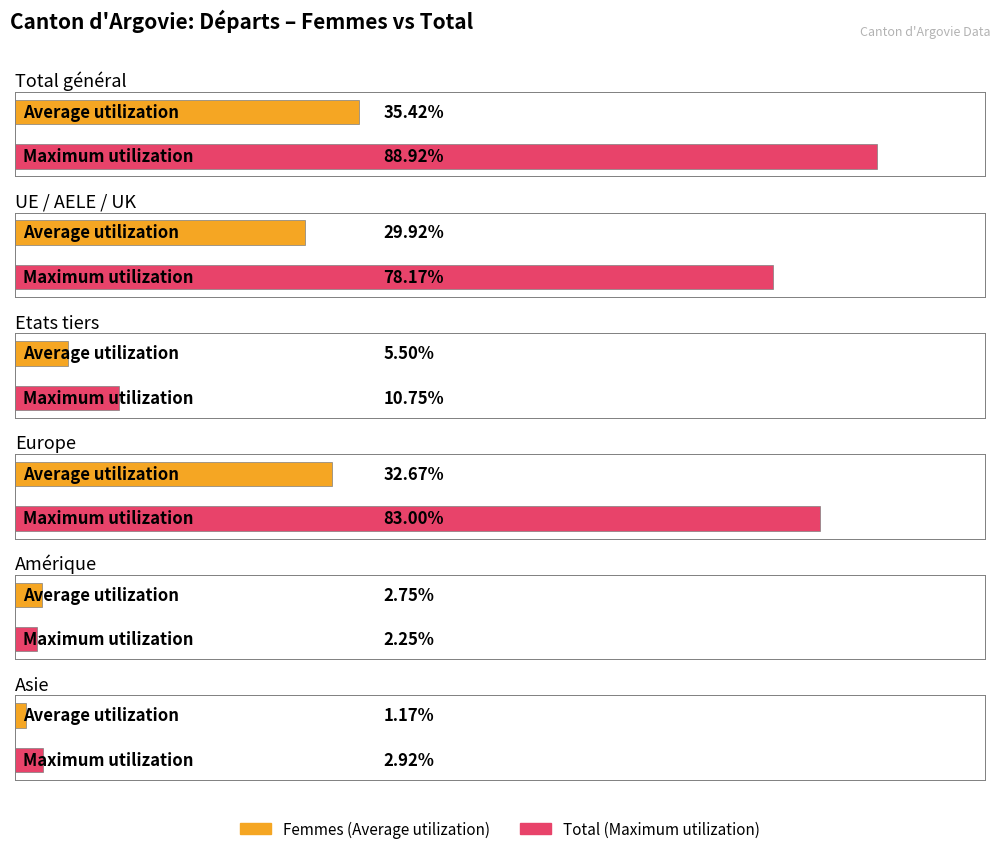

Between Etats tiers and Amérique, which series saw the biggest shift?

Maximum utilization